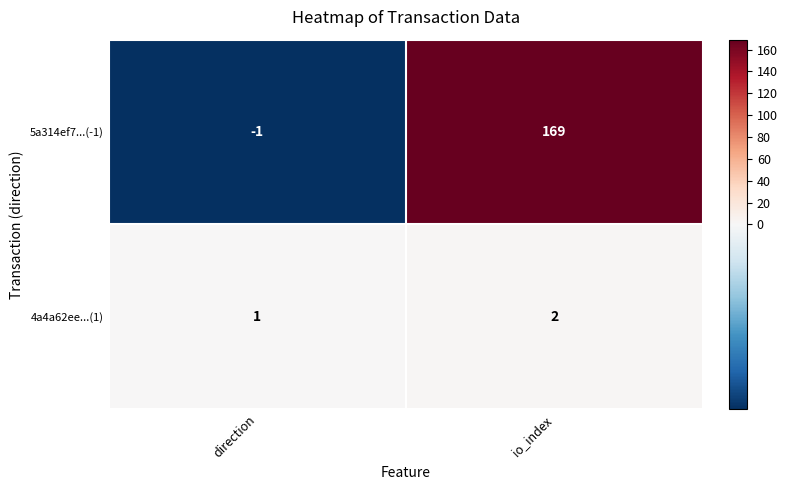

Is it true that 5a314ef7...(-1) equals 37 at io_index?

False